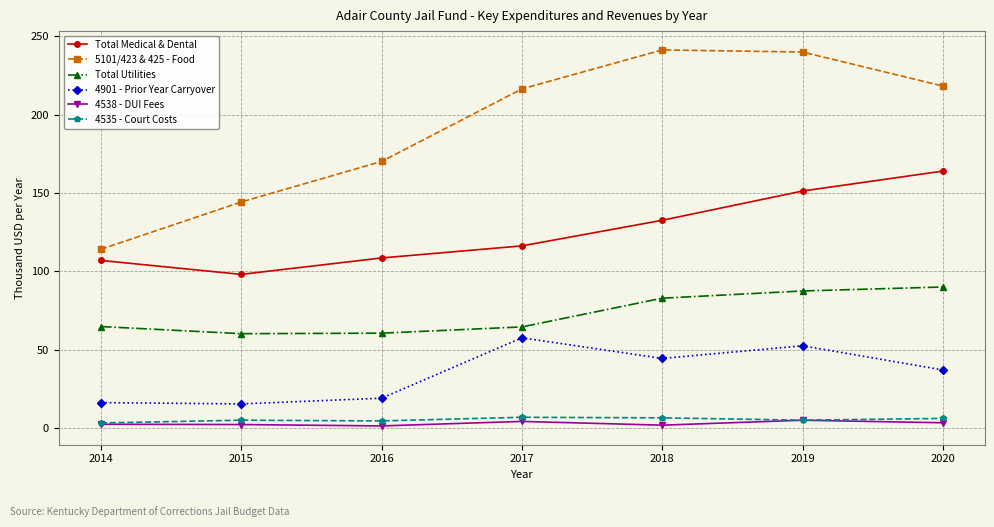

How many data points in Total Medical & Dental are less than 116?

3